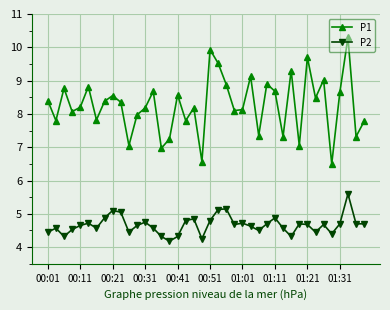

What is the value of the P2 point at the 17th from the left?

4.3